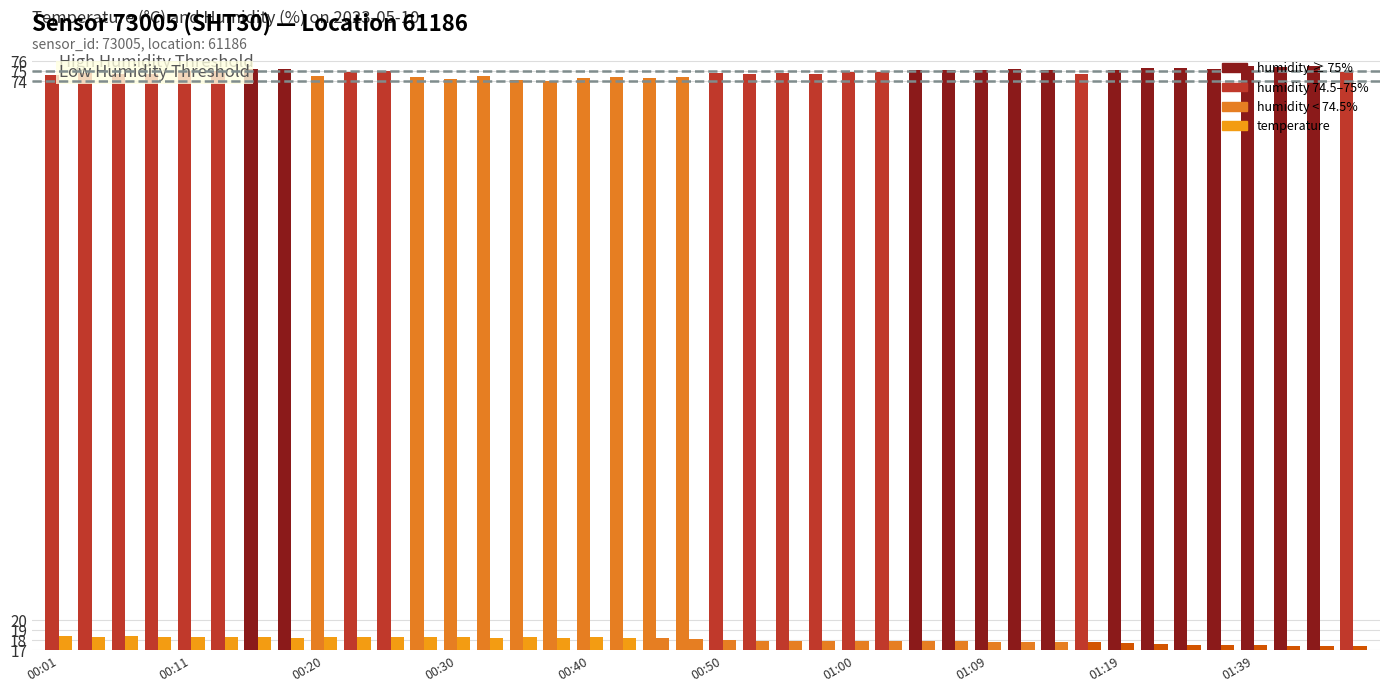

How many groups of bars are there?

40